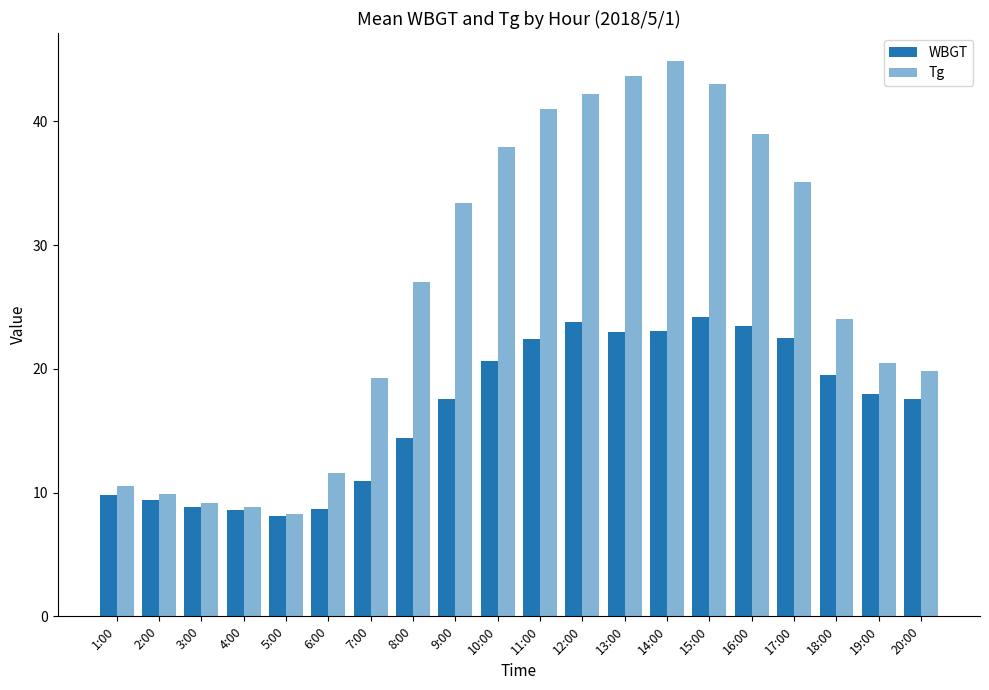

What is the total value across all series at 1:00?

20.3